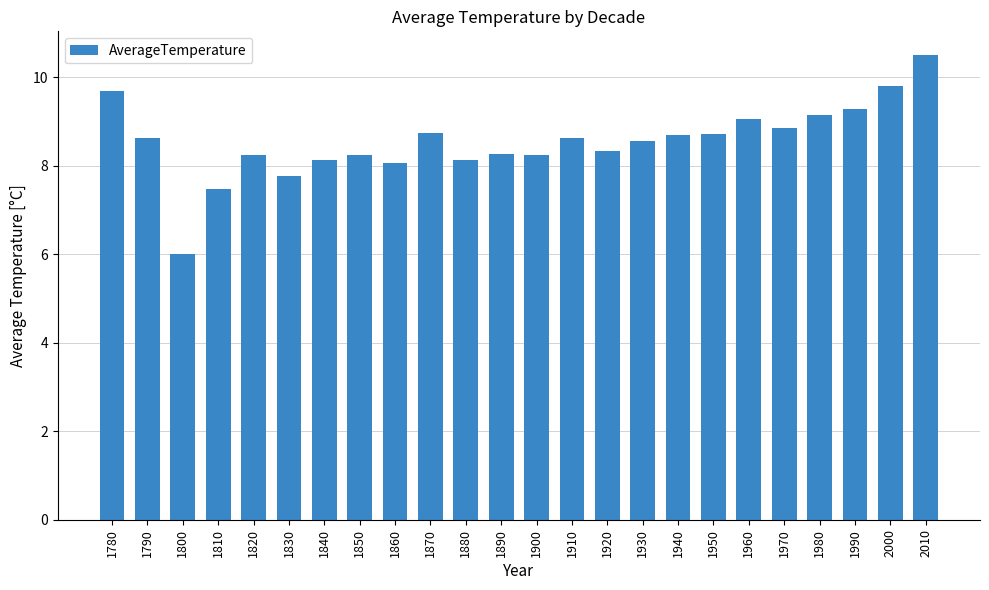

What is the change in value from 1860 to 1960?

+1.0